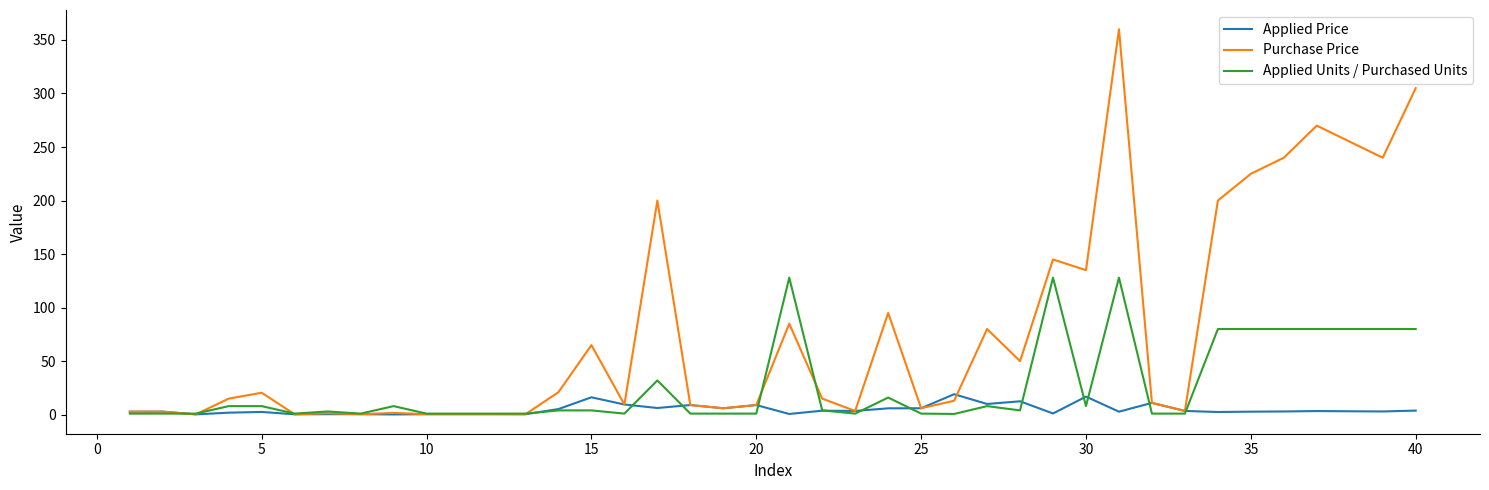

Rank the series by their average value, from lowest to highest.

Applied Price, Applied Units / Purchased Units, Purchase Price